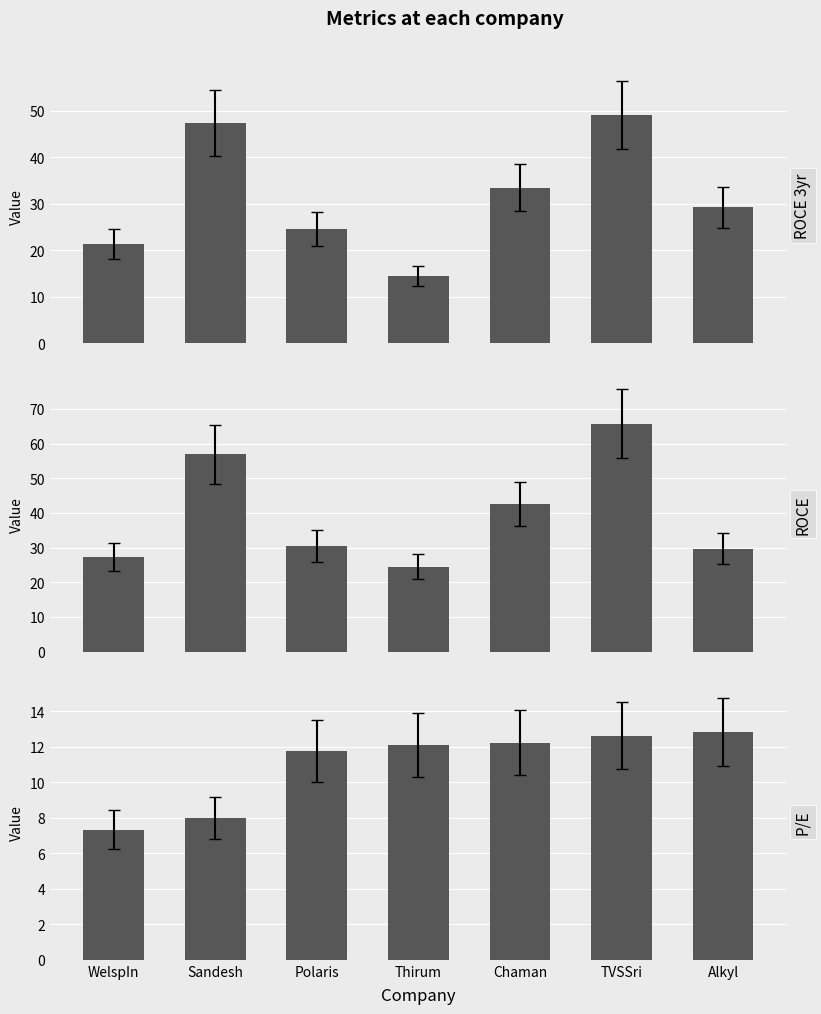

What is the difference between the ROCE 3yr values at Thirum and Polaris?

10.1